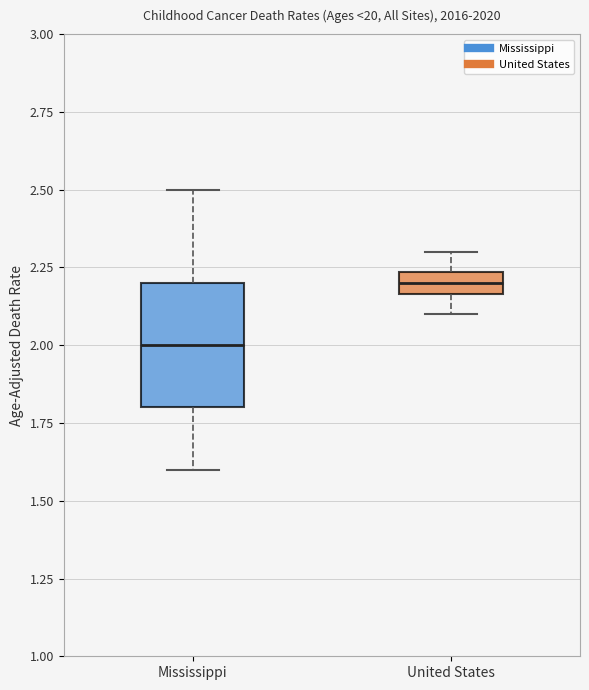

Where does the median line of the box for United States sit on the y-axis? The values are not printed on the chart, so give them approximately, as read against the axis.

2.20